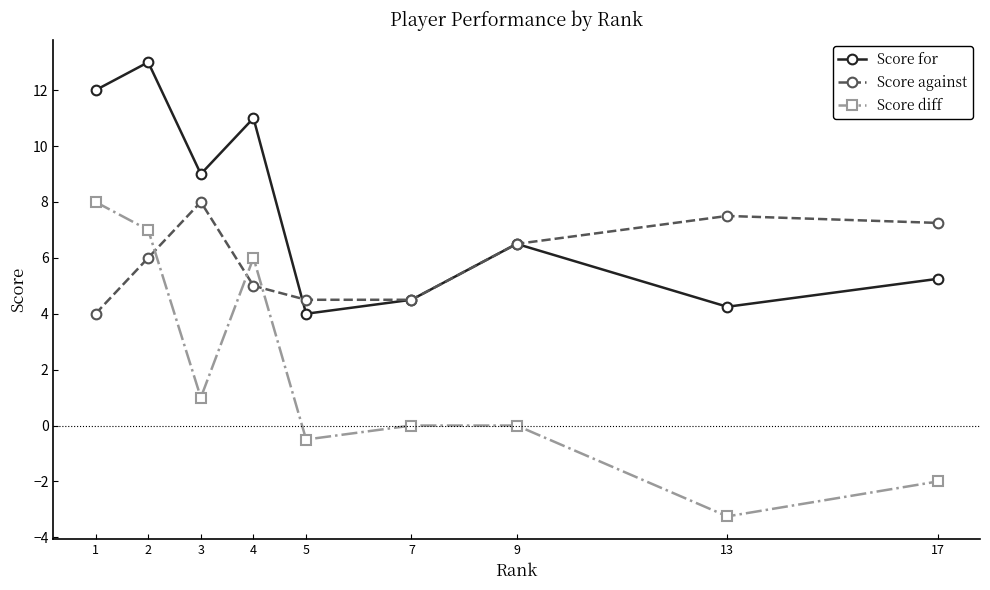

The Score for series shows 17.6 at 4. True or false?

False